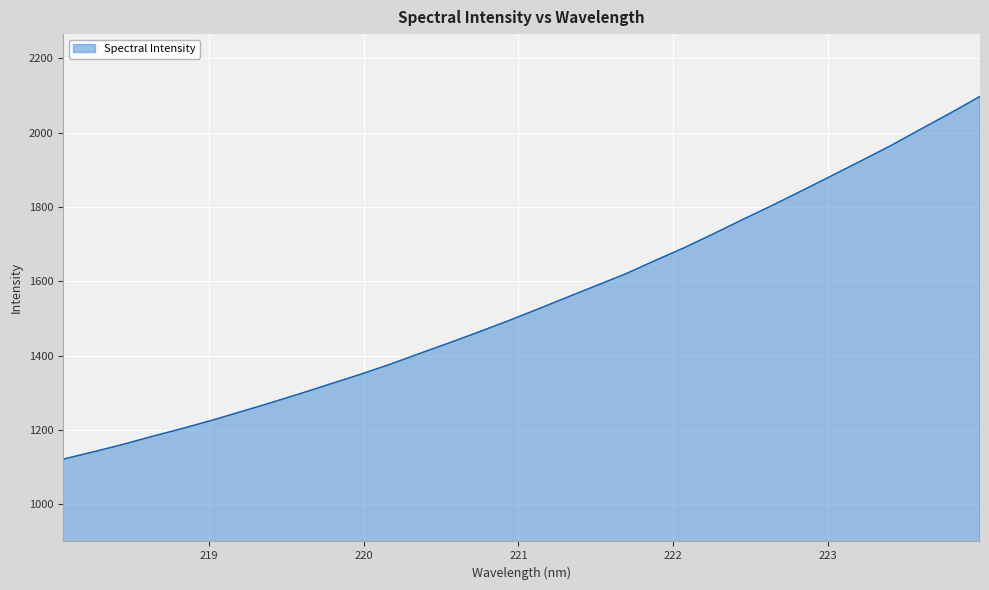

What is the maximum value shown in the chart?

2097.3